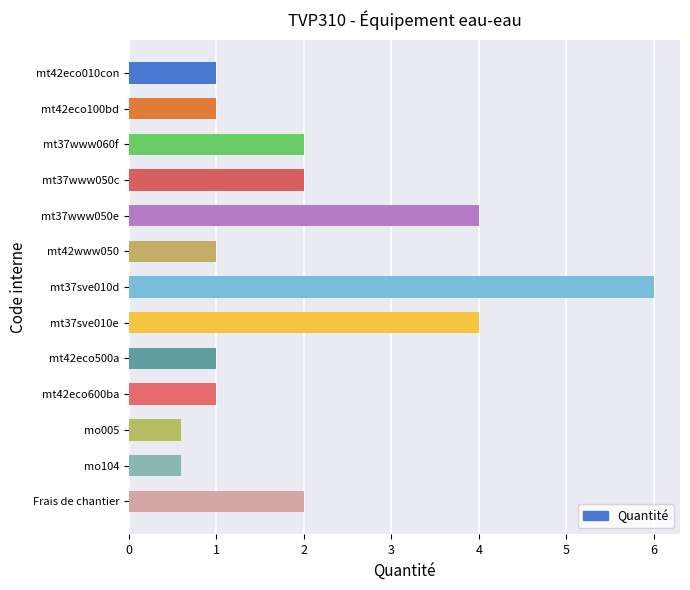

Does the chart contain stacked bars?

No